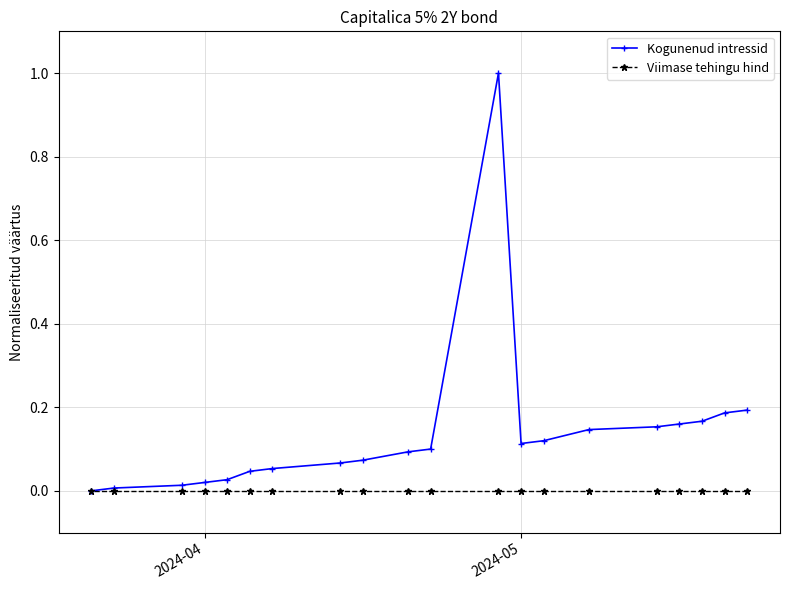

What is the maximum value shown in the chart?

1.0